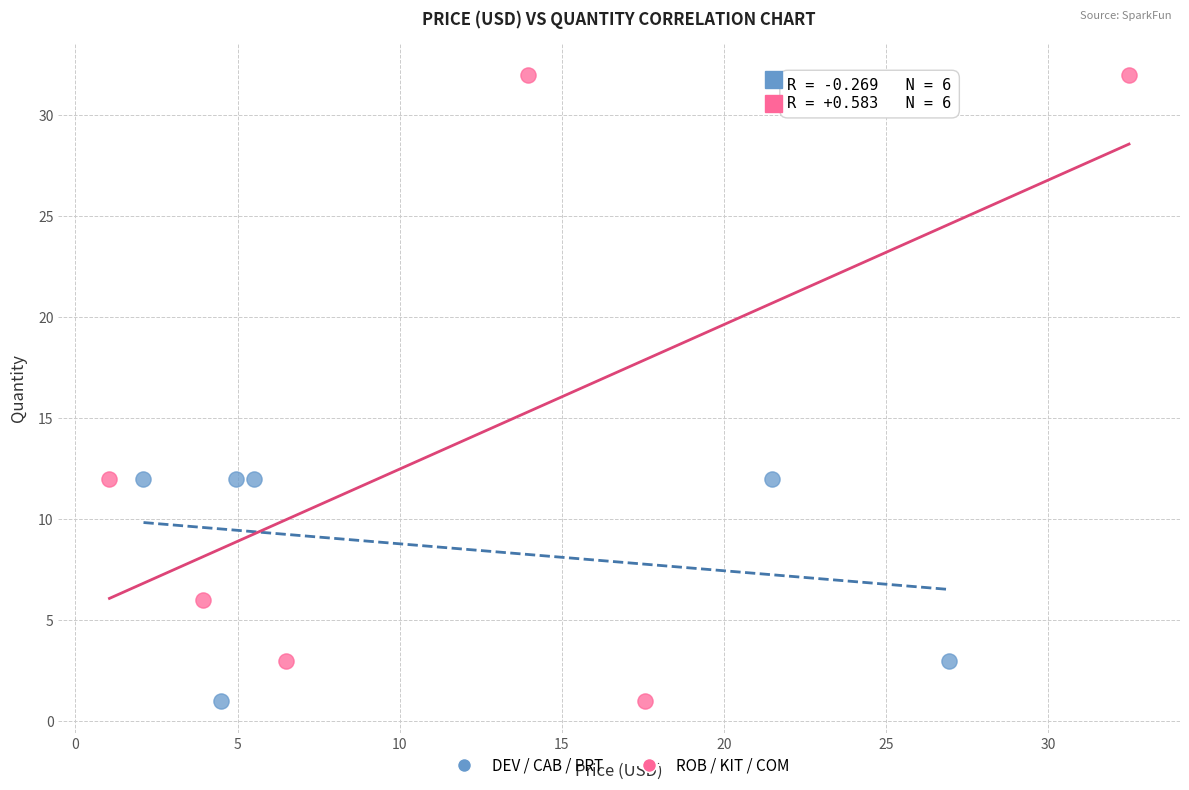

Which series reaches the maximum Y coordinate?

ROB / KIT / COM